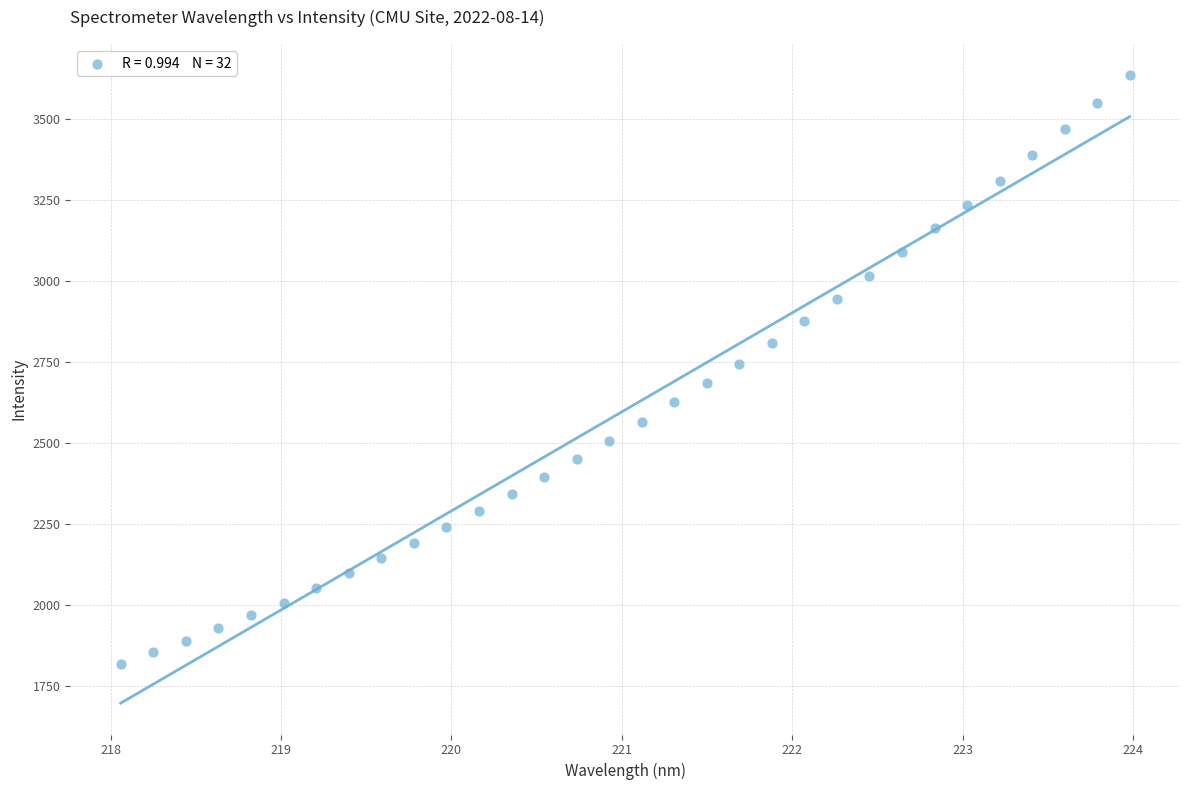

What is the range of Y values (max minus min)?

1816.9